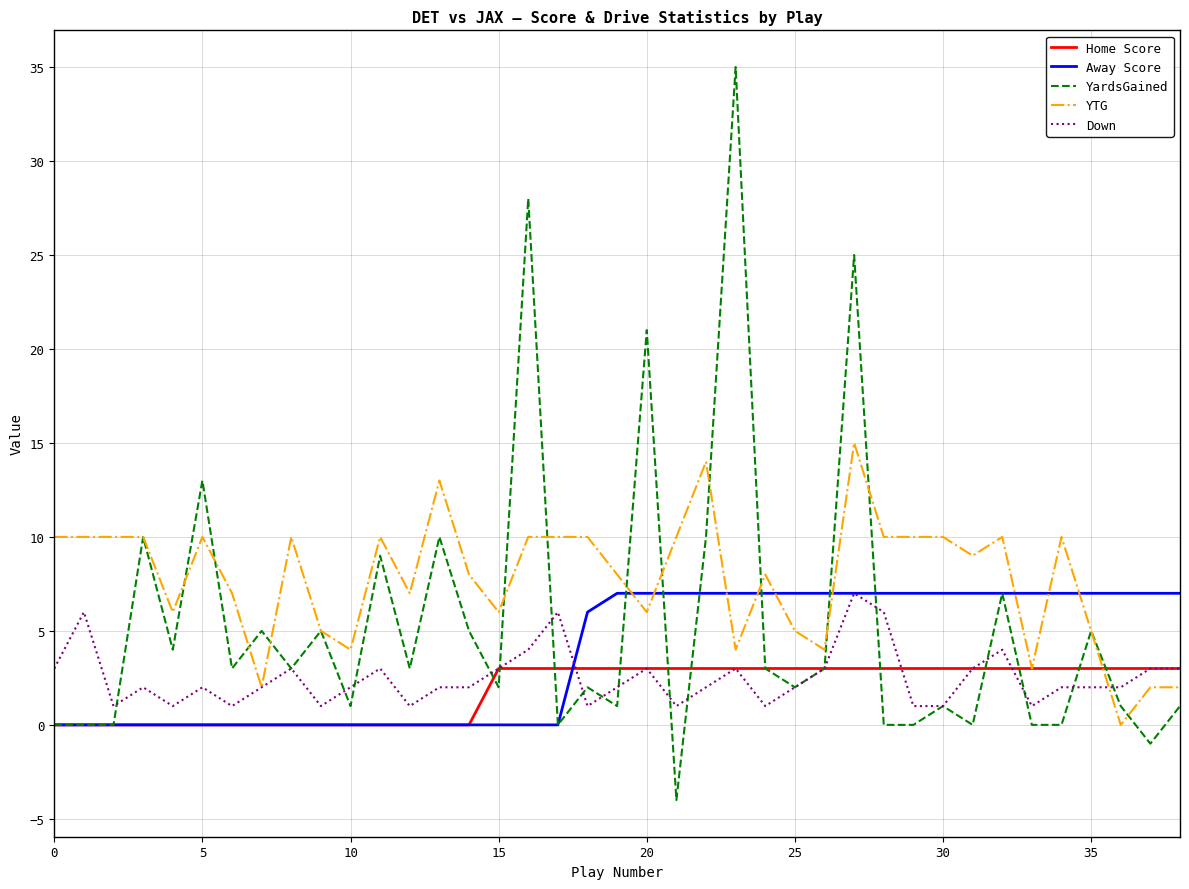

Which series has the widest spread of values?

YardsGained